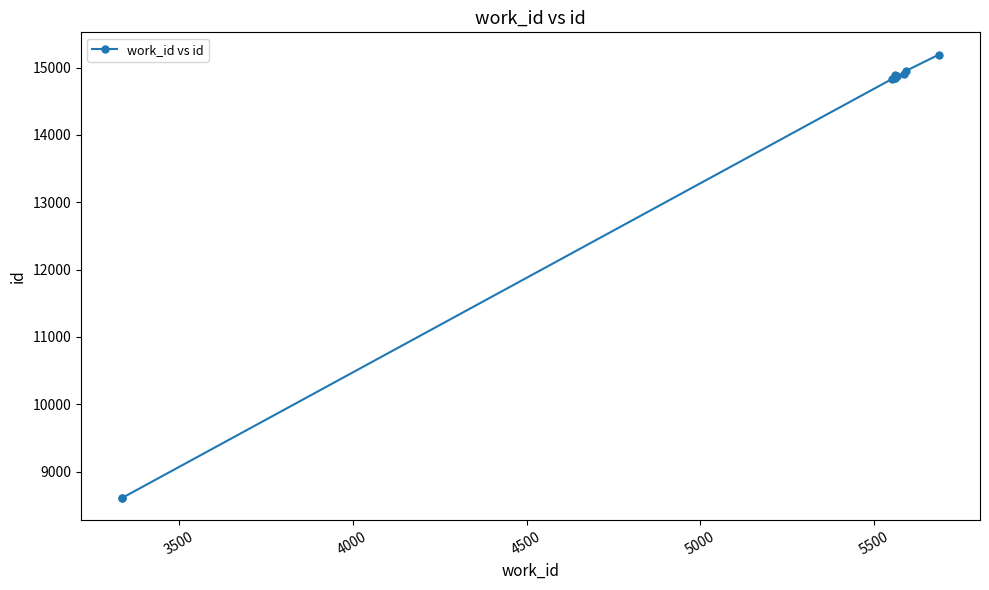

What is the greatest value displayed?

15194